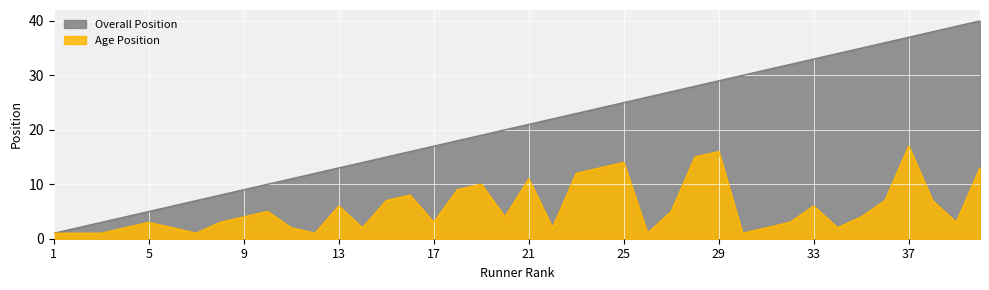

Is it true that Overall Position equals 29 at 29?

True